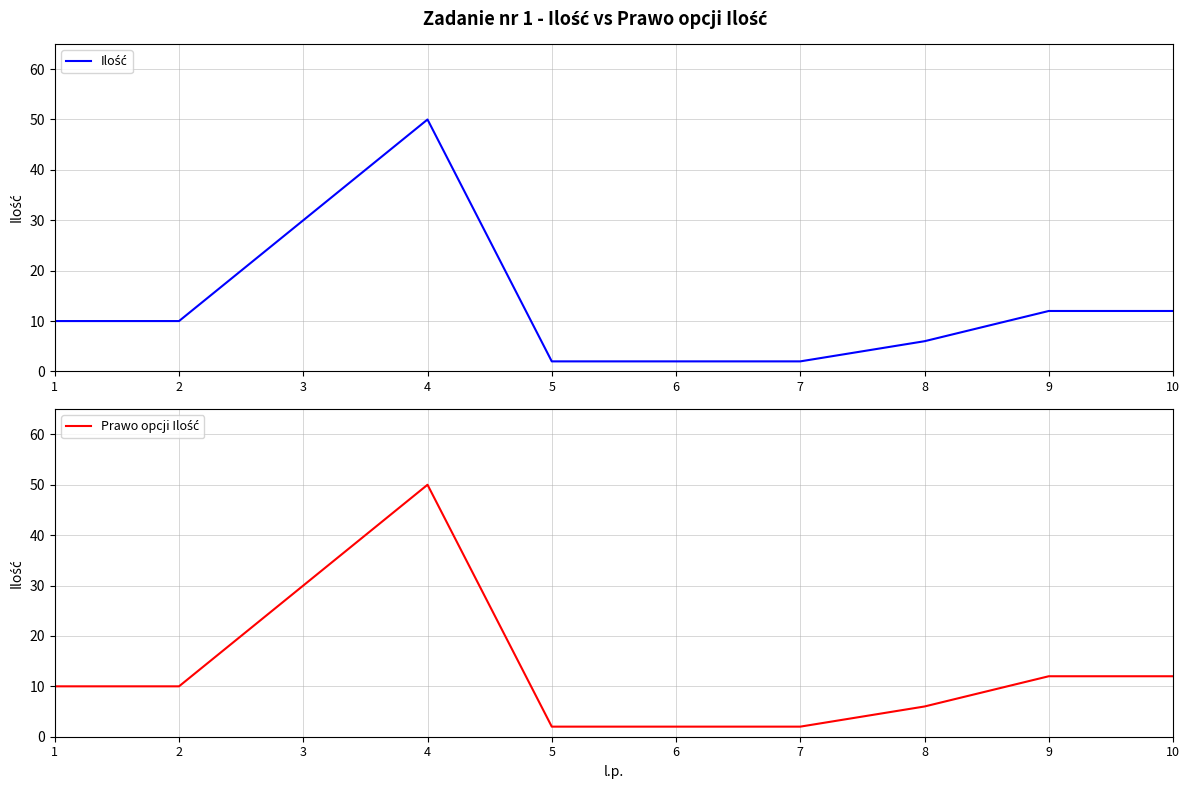

Which label corresponds to the smallest value in the chart?

5